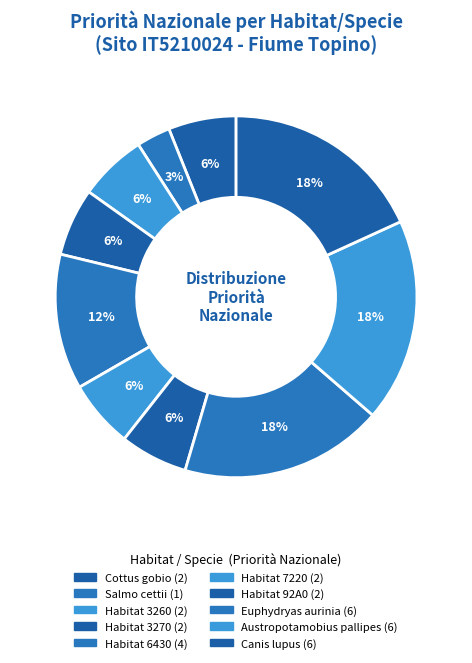

To the nearest percent, what percentage of the pie is Habitat 92A0?

6%